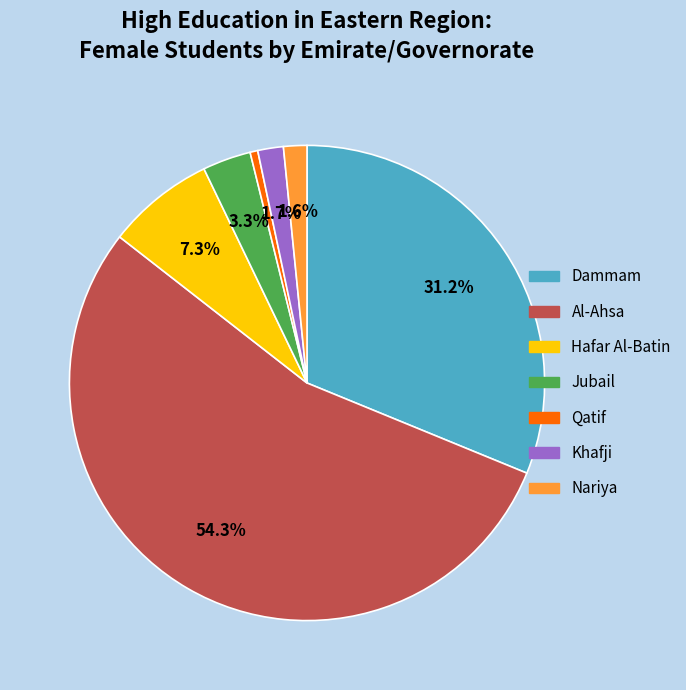

Is it true that Qatif is 8% of the pie?

False